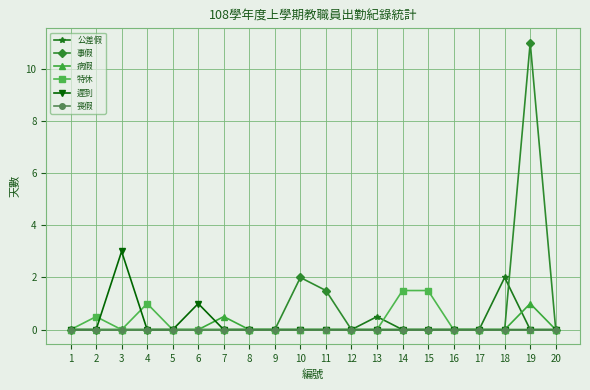

Does the chart display data point markers on the line(s)?

Yes